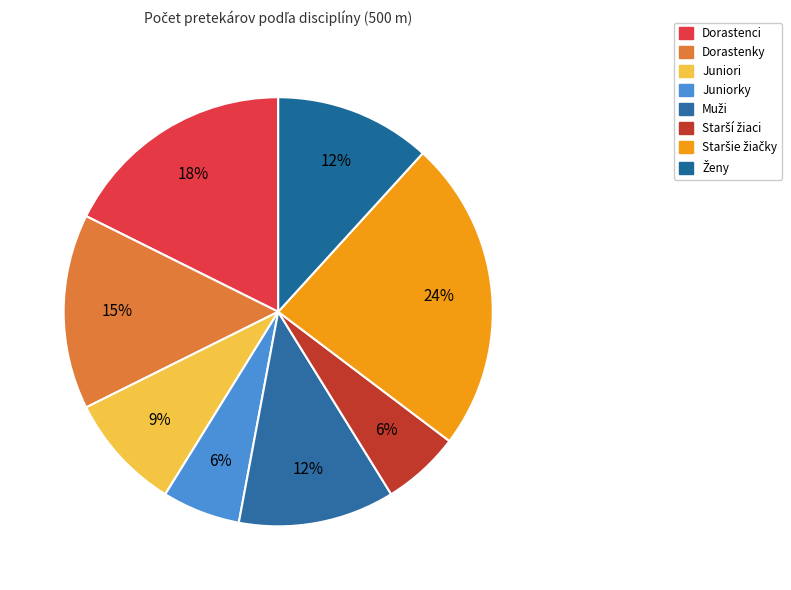

Is there a majority slice in this chart?

No